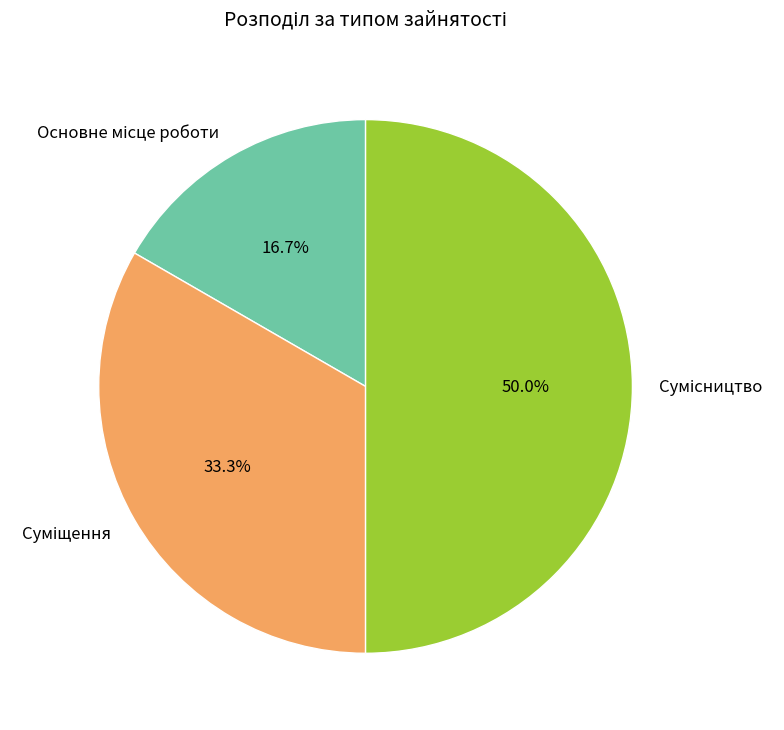

How many slices are in this pie chart?

3